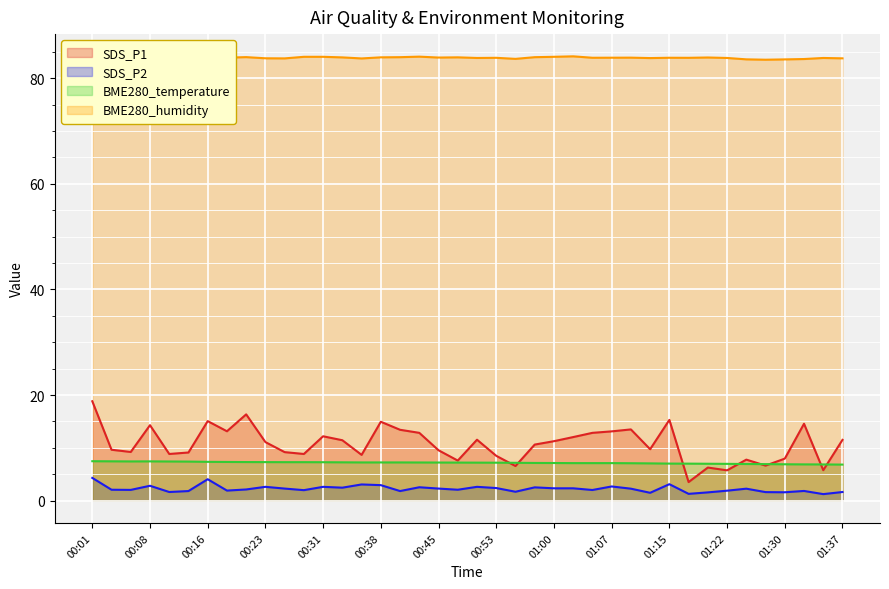

Which category has the highest value in the SDS_P2 series?

00:01